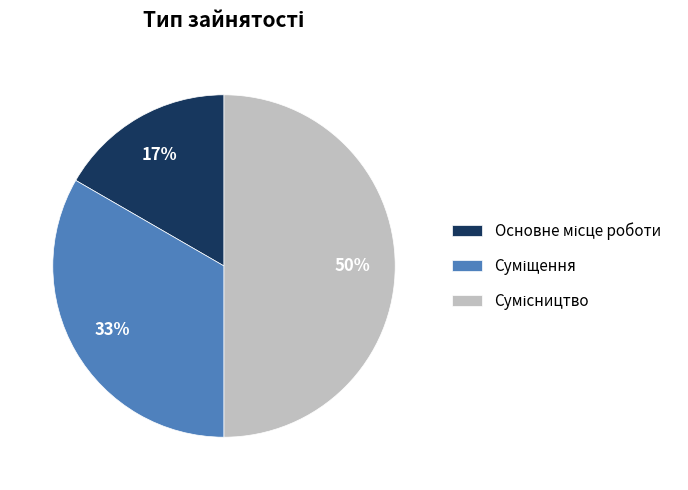

Count the number of slices in the pie.

3